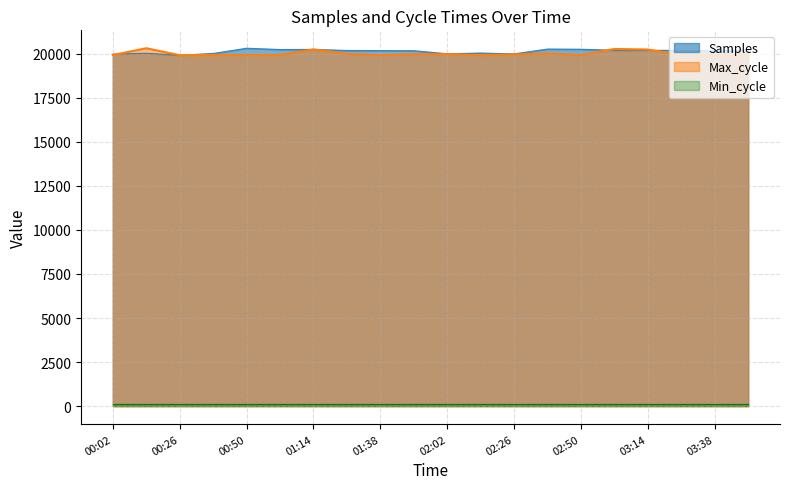

What is the minimum value for Samples?

19909.0